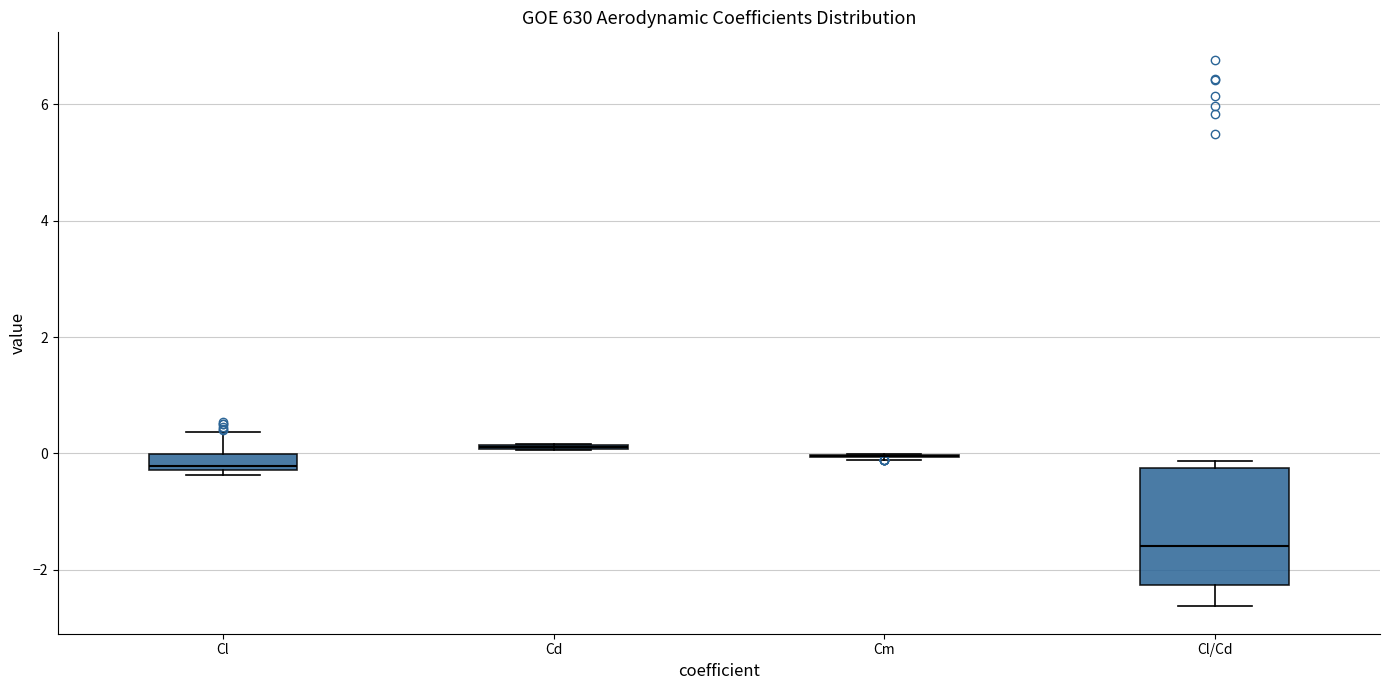

Where does the median line of the box for Cl/Cd sit on the y-axis? The values are not printed on the chart, so give them approximately, as read against the axis.

-1.6